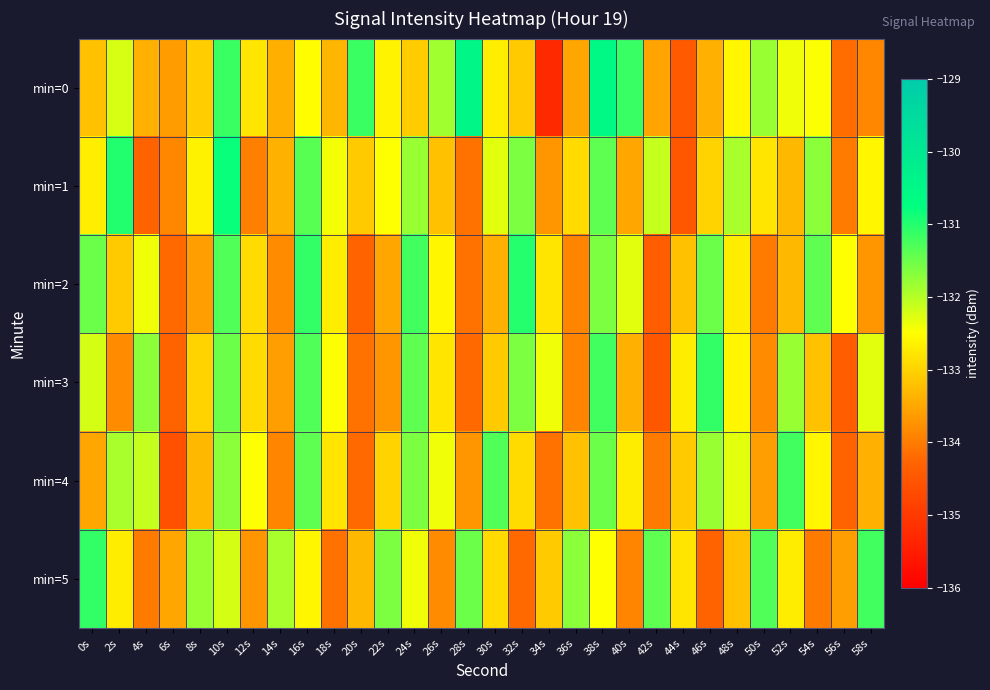

What is the total value across all series at 14s?

-800.0